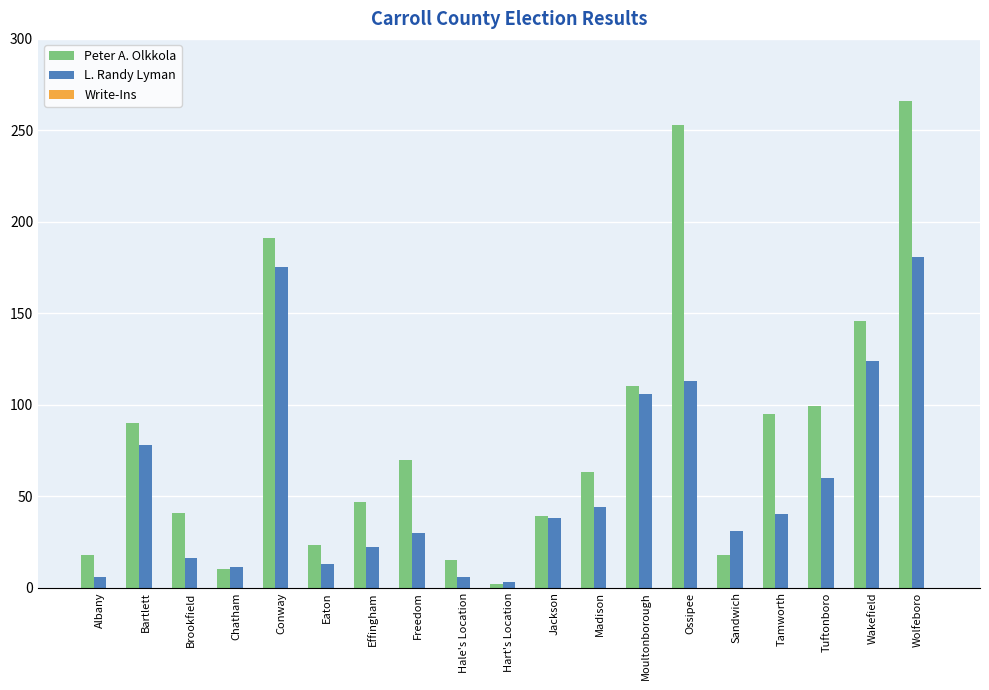

What position from the right is Sandwich?

5